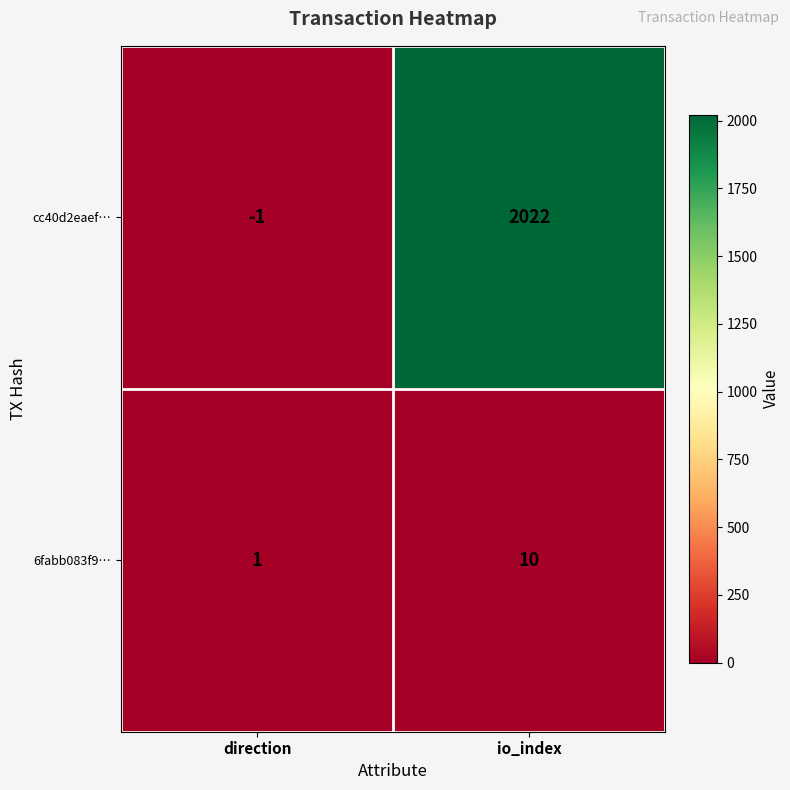

Reading left to right, what are all the values shown in this chart?

cc40d2eaef…: -1	2022
6fabb083f9…: 1	10